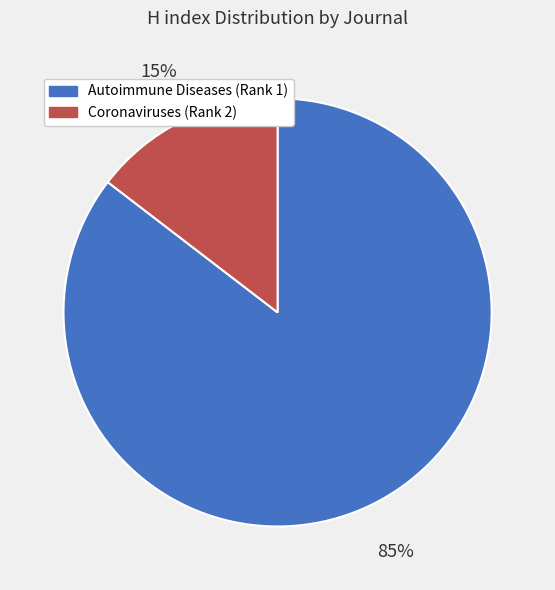

Which category has the smallest portion of the pie?

Coronaviruses (Rank 2)